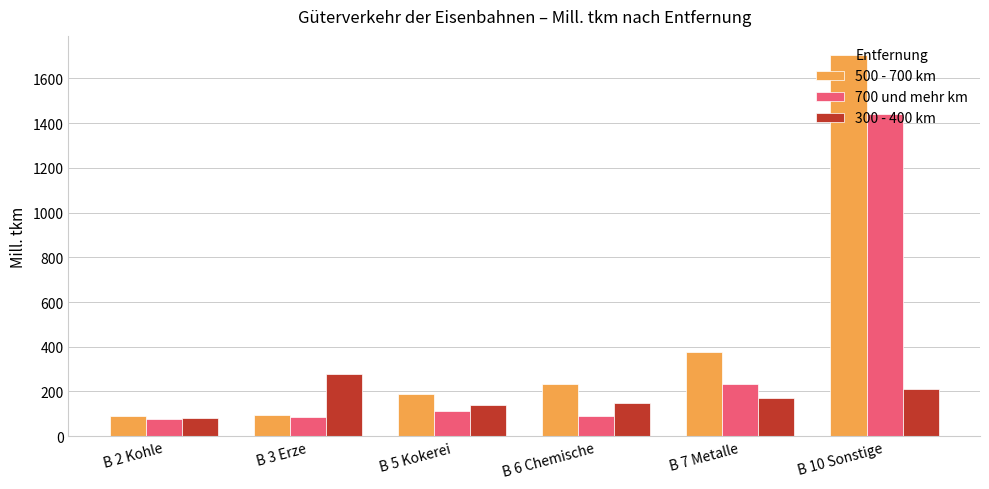

True or false: 500 - 700 km has a value of 187 at B 5 Kokerei.

True